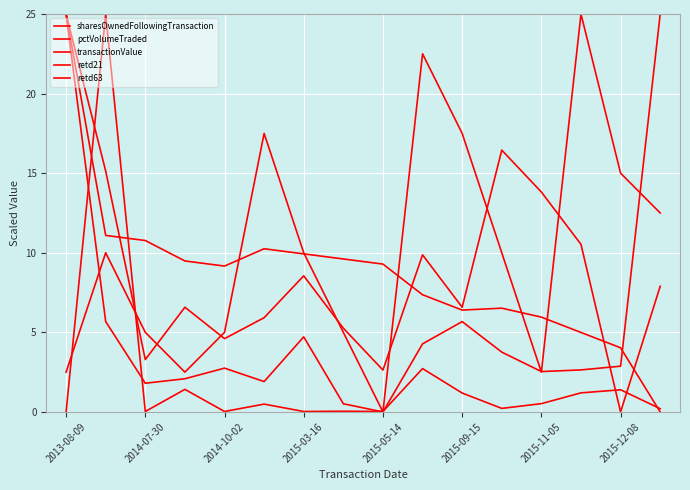

How many lines are shown in the chart?

5